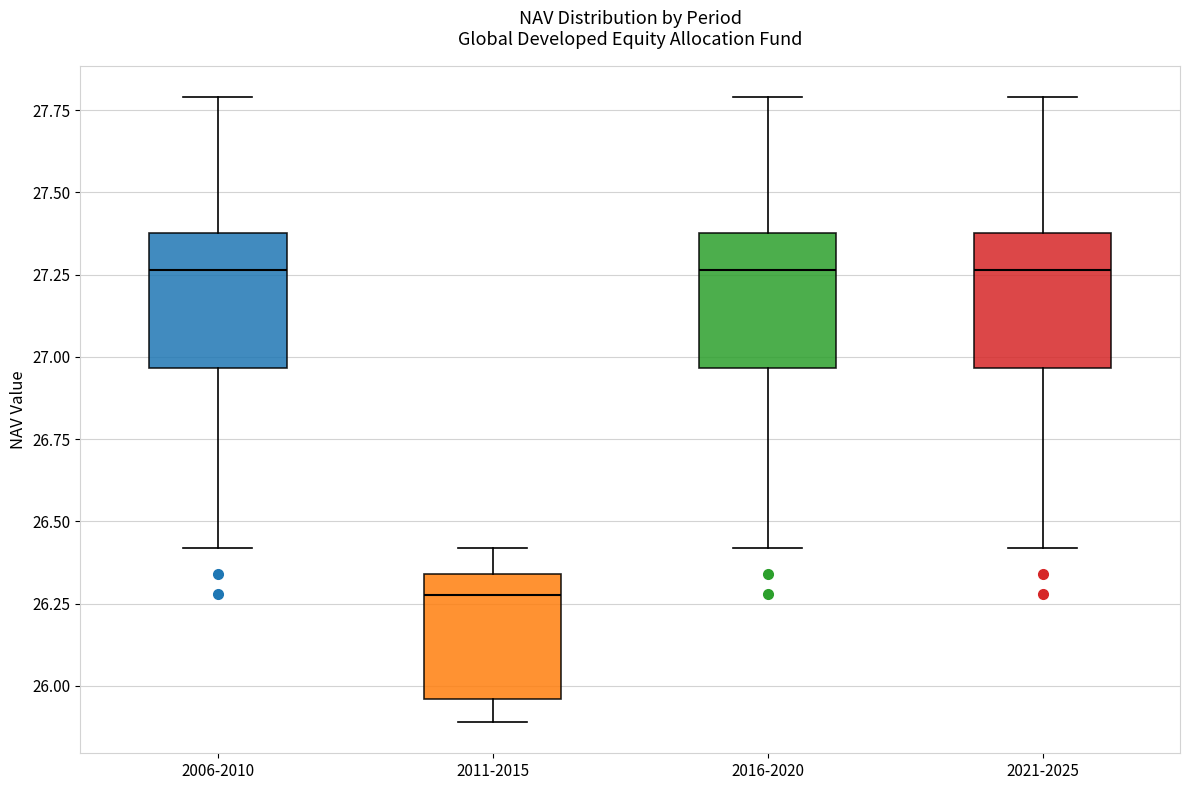

Which box has the lowest median line?

2011-2015